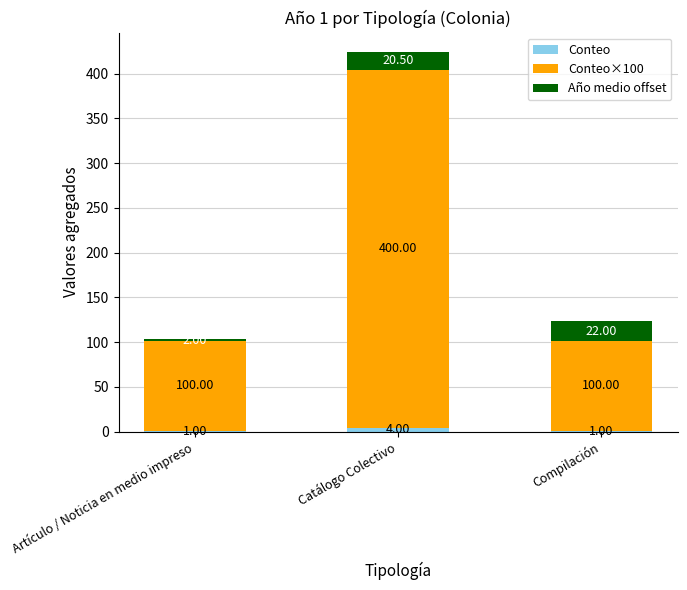

What is the total value across all series at Artículo / Noticia en medio impreso?

103.0